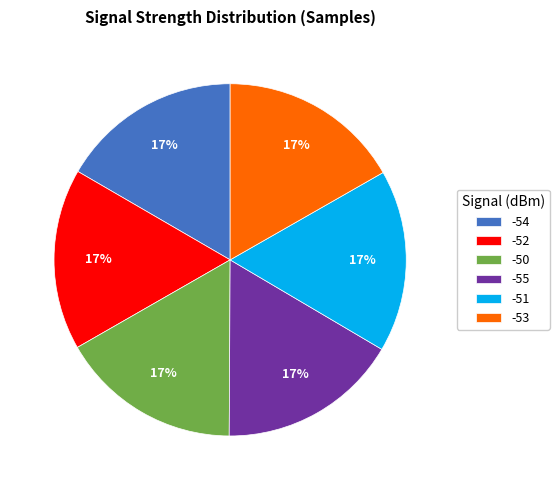

How many slices are in this pie chart?

6